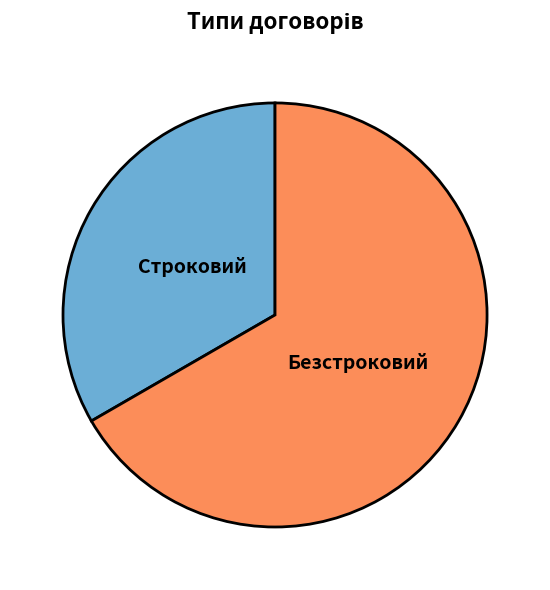

Approximately how many times larger is the value at Безстроковий compared to Строковий?

2.0